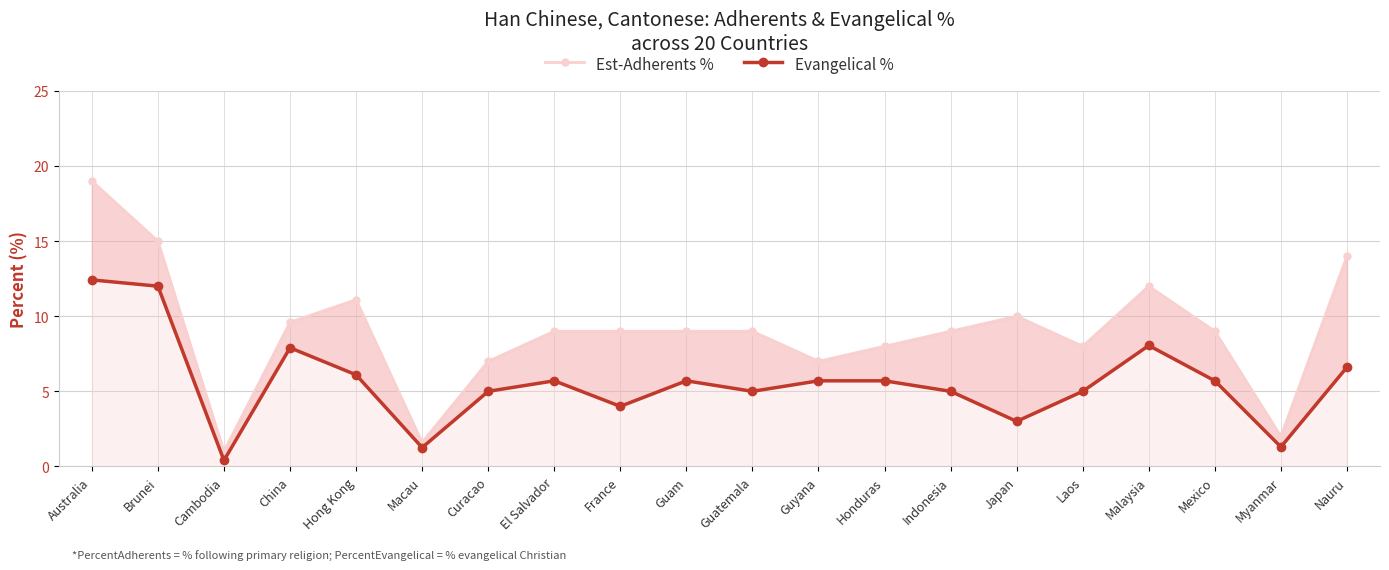

Reading right to left, what are all the values shown in this chart?

Est-Adherents %: 14.0	2.0	9.0	12.0	8.0	10.0	9.0	8.0	7.0	9.0	9.0	9.0	9.0	7.0	1.6	11.1	9.6	1.0	15.0	19.0
Evangelical %: 6.6	1.3	5.7	8.1	5.0	3.0	5.0	5.7	5.7	5.0	5.7	4.0	5.7	5.0	1.3	6.1	7.9	0.4	12.0	12.4